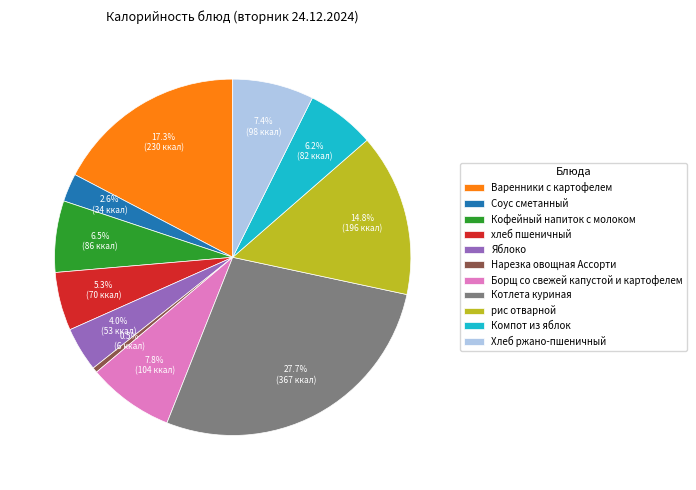

Which has a higher value, хлеб пшеничный or Котлета куриная?

Котлета куриная